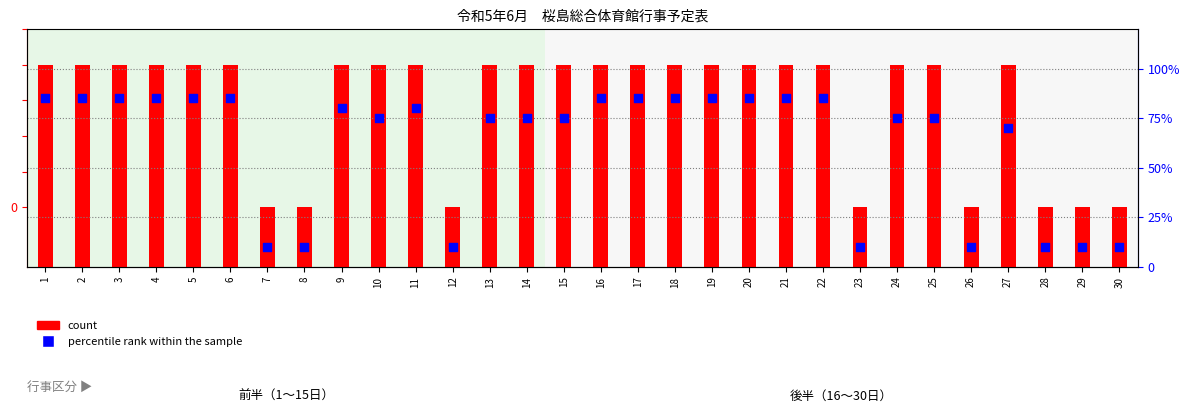

What is the total value across all series at 7?

10.5